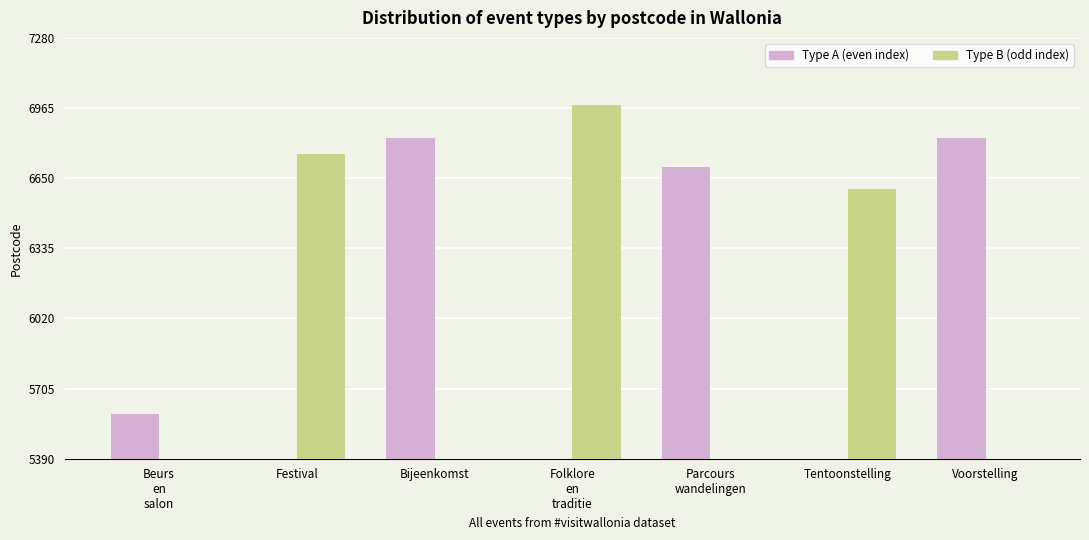

What is the difference between the highest and lowest values at Parcours
wandelingen?

6700